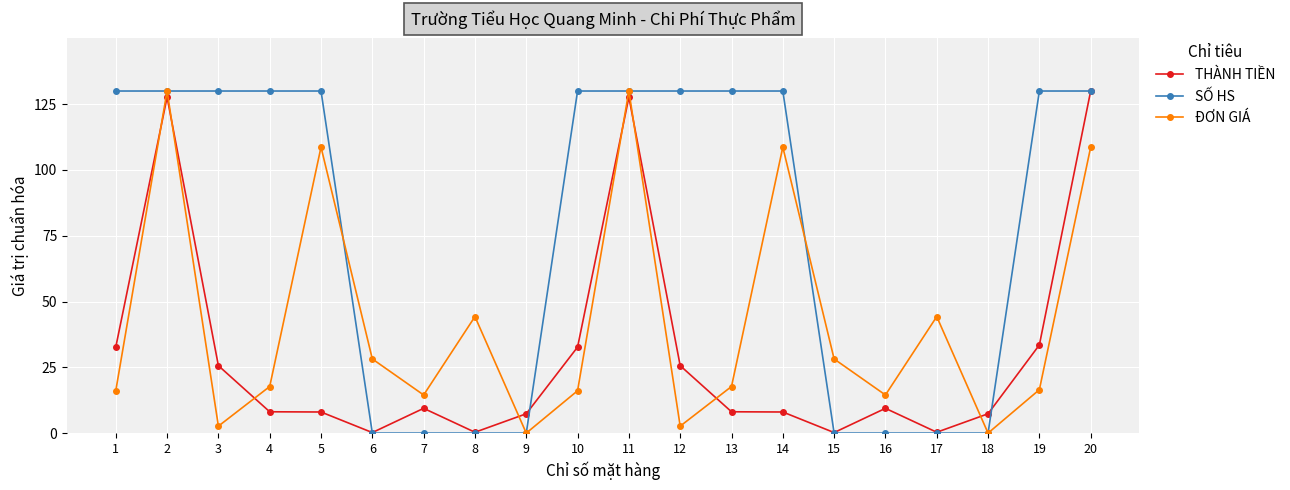

What is the sum of the THÀNH TIỀN values at 4 and 9?

15.5